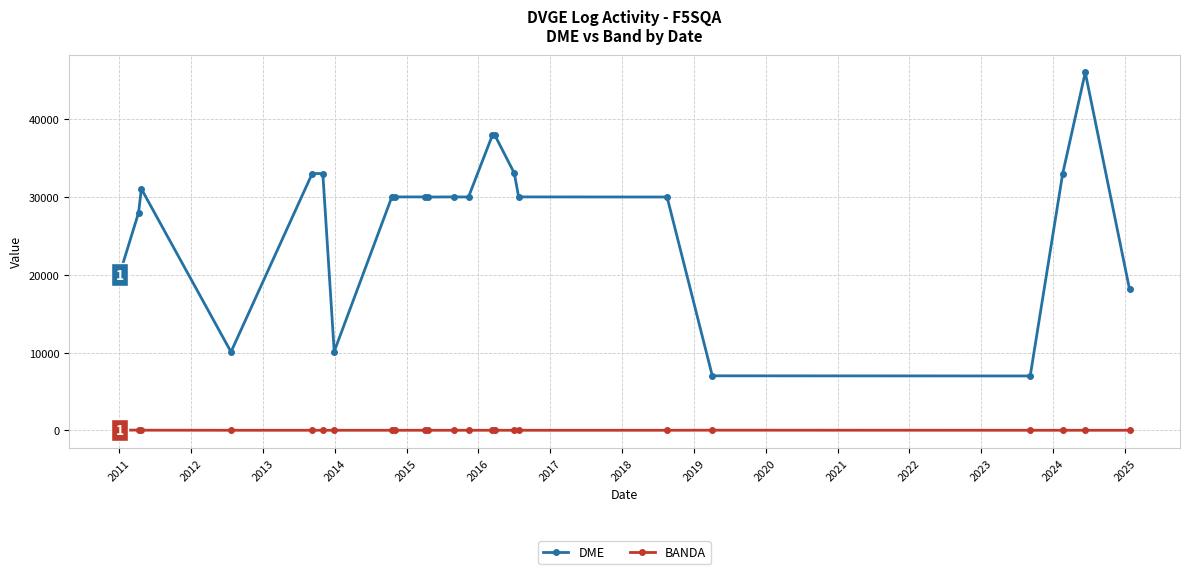

What is the greatest value displayed?

46038